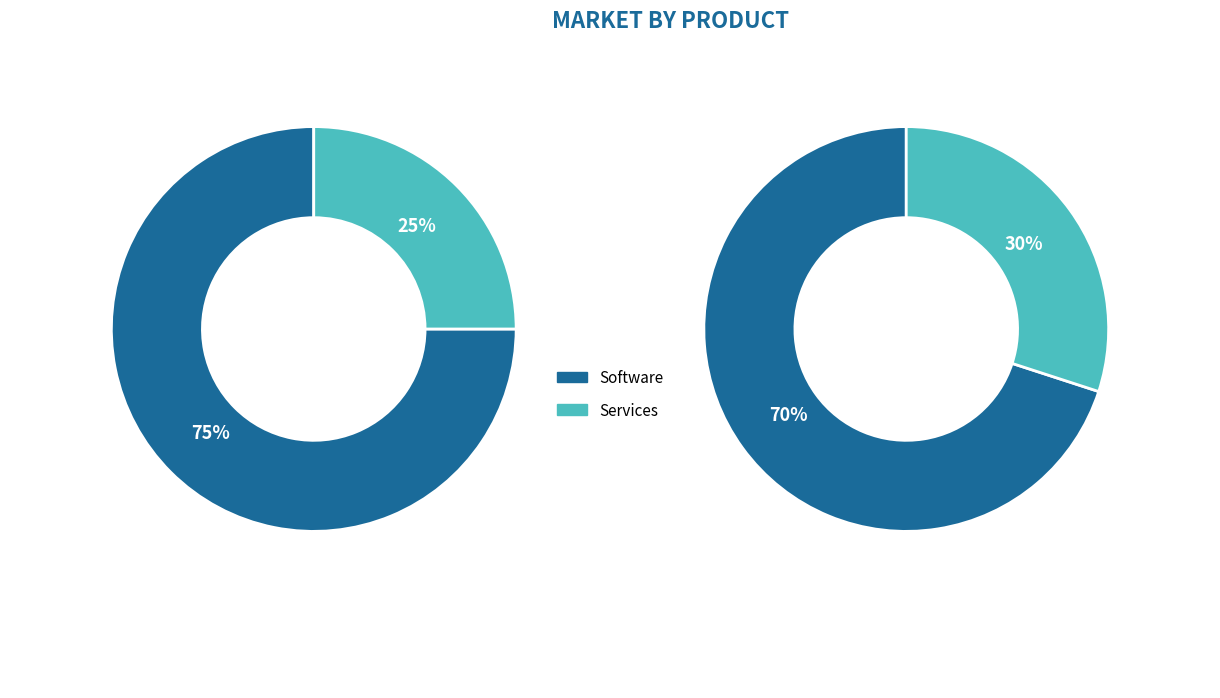

At 11, list the series in order from largest to smallest.

Software, Services